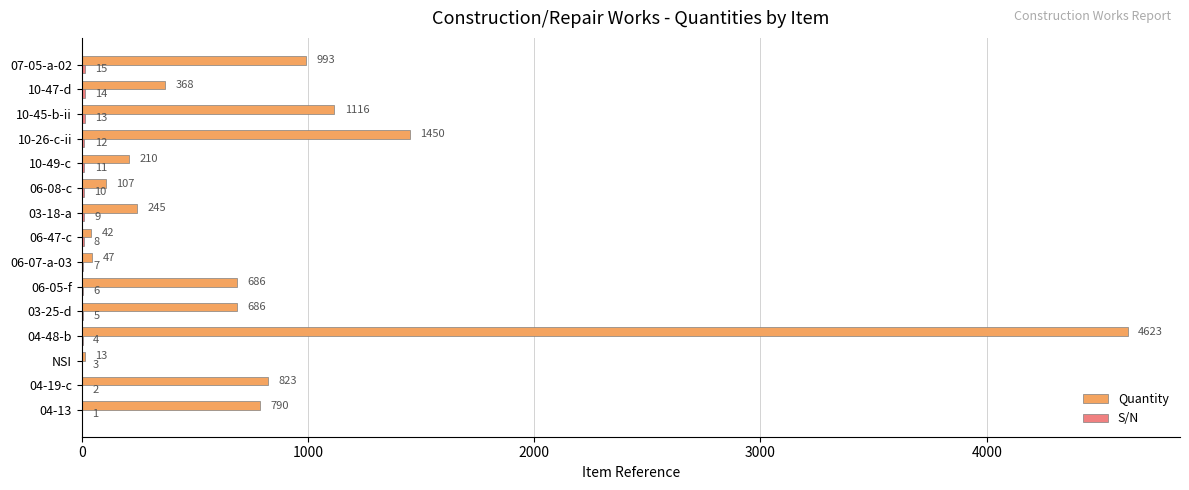

Count the number of categories in the chart.

15